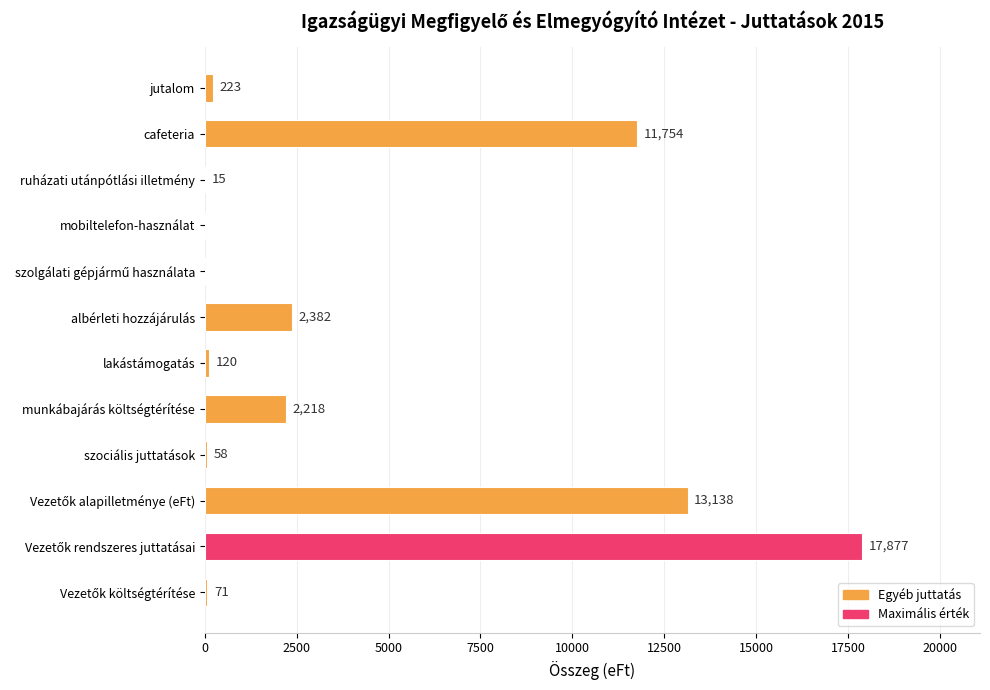

What is the sum of all values?

47856